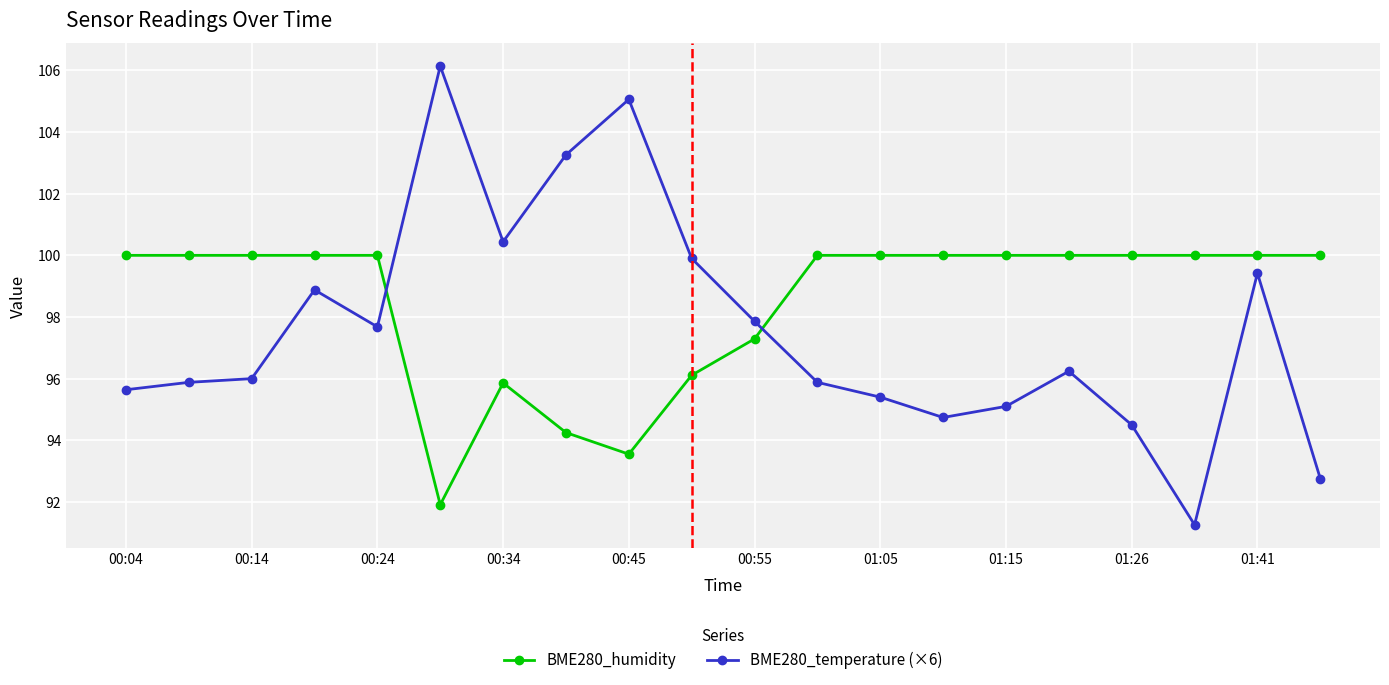

How many times do BME280_temperature (×6) and BME280_humidity cross each other?

2